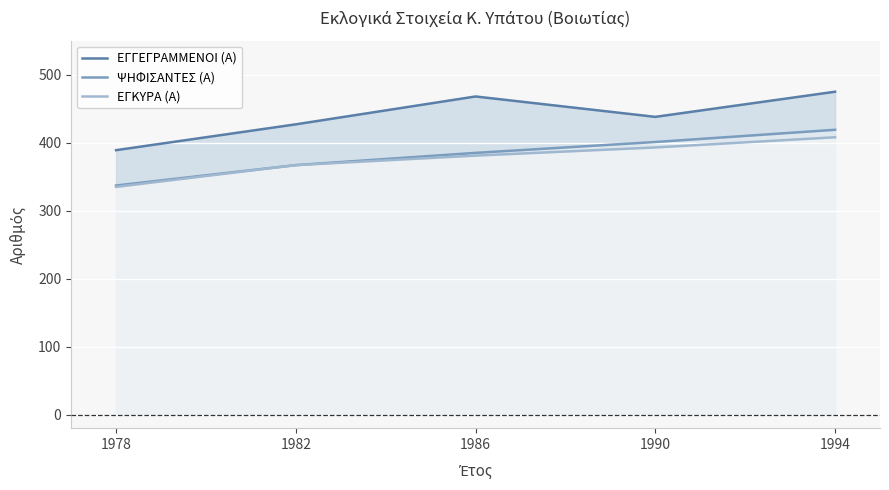

What is the sum of all ΕΓΓΕΓΡΑΜΜΕΝΟΙ (Α) values?

2197